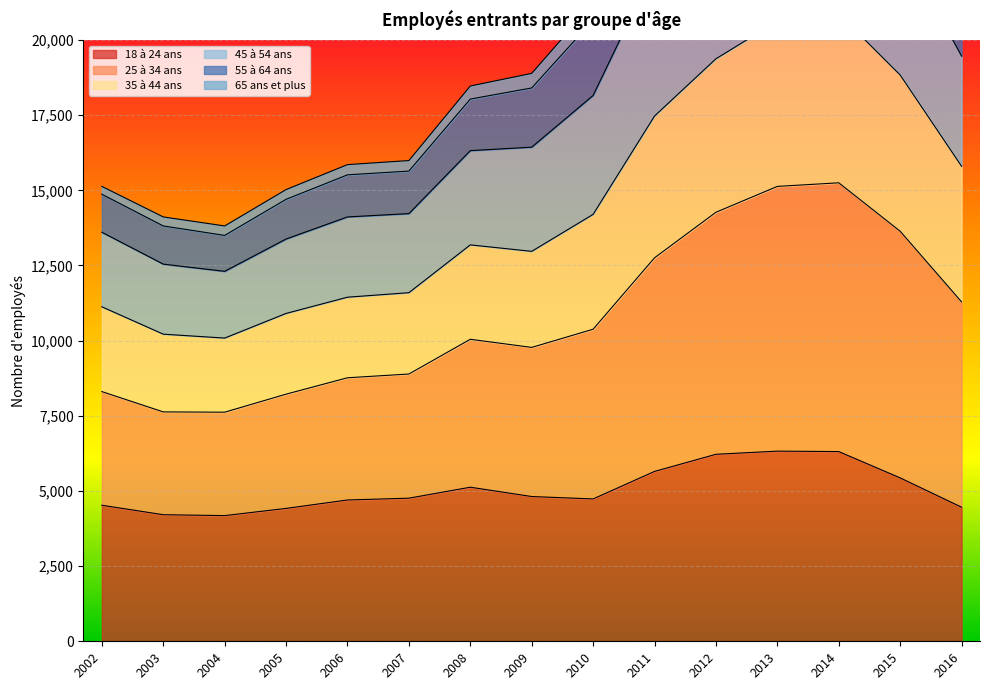

True or false: 18 à 24 ans and 25 à 34 ans intersect in this chart.

False